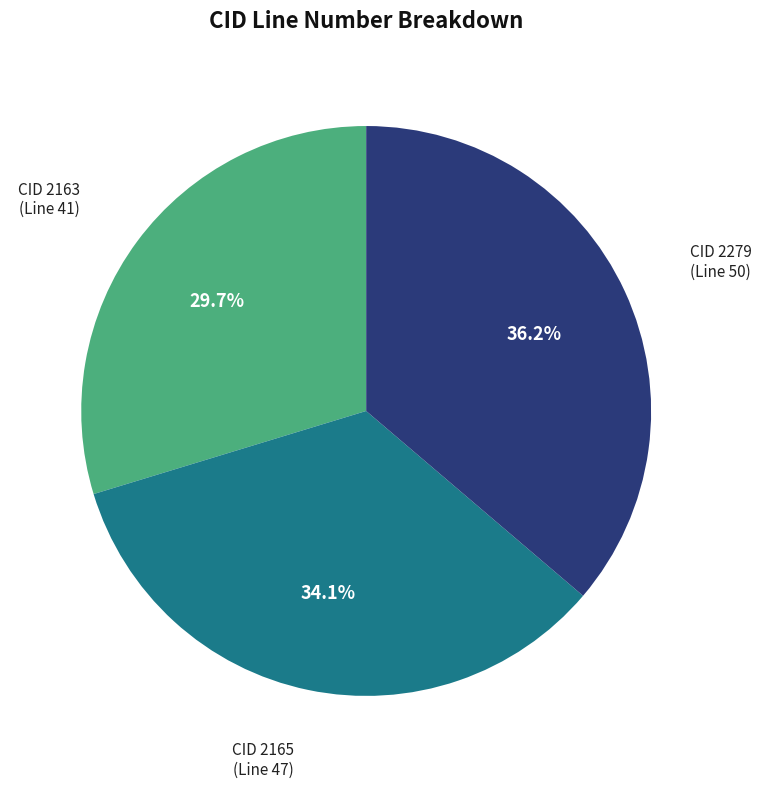

What portion of the pie excludes CID 2163?

70.3%